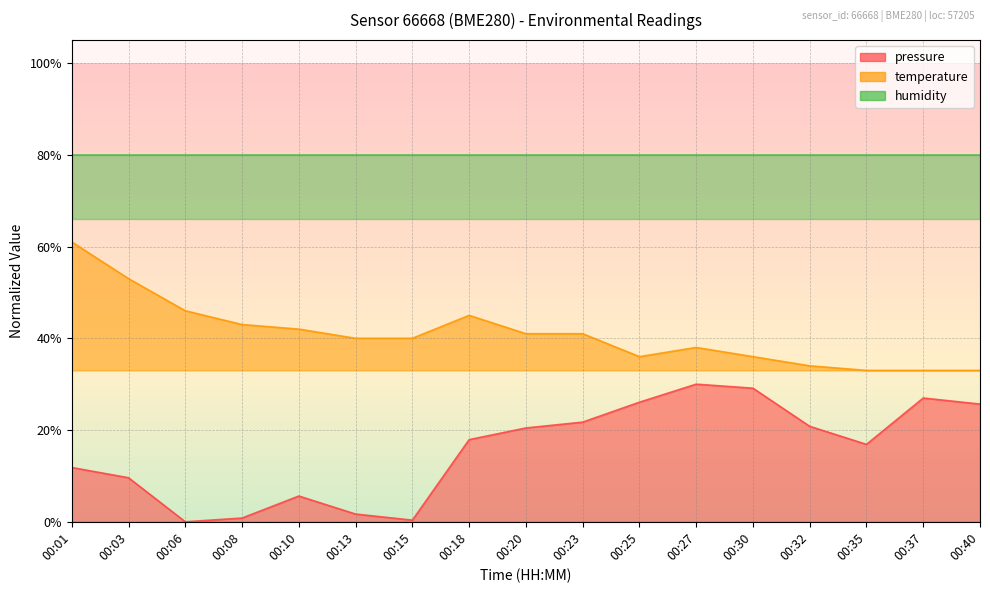

Reading right to left, extract all data points from this chart.

pressure: 0.3	0.3	0.2	0.2	0.3	0.3	0.3	0.2	0.2	0.2	0.0	0.0	0.1	0.0	0.0	0.1	0.1
temperature: 0.3	0.3	0.3	0.3	0.4	0.4	0.4	0.4	0.4	0.5	0.4	0.4	0.4	0.4	0.5	0.5	0.6